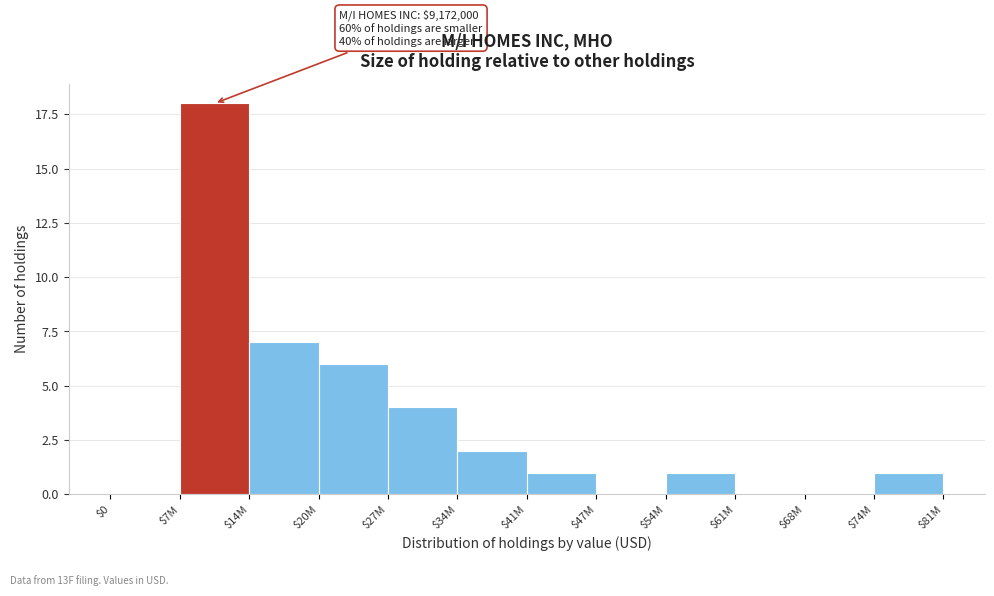

True or false: the data shows 2 at $34M.

True